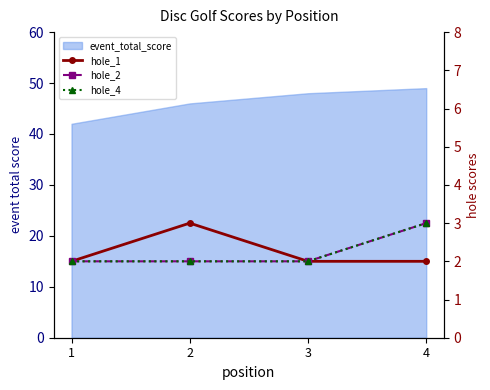

What is the highest value of the hole_2 series?

3